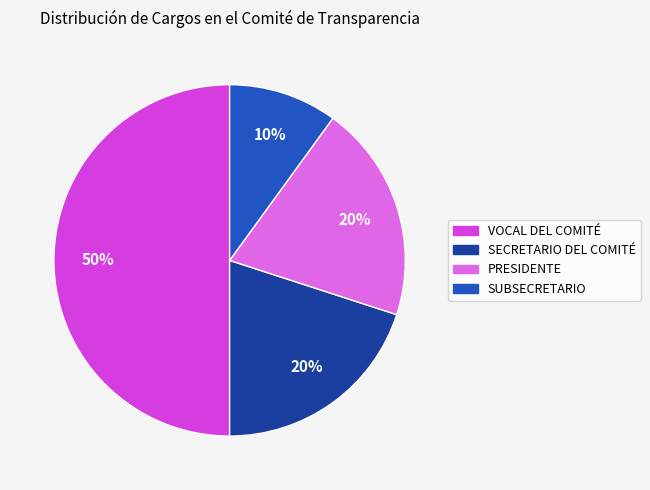

The SUBSECRETARIO slice represents 10% of the pie. True or false?

True